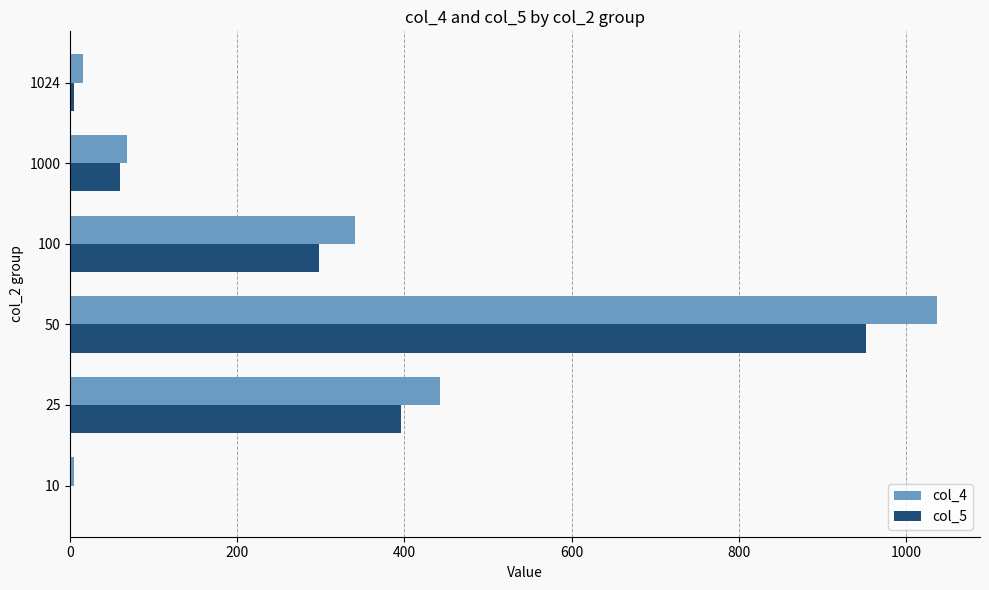

Is the value of col_5 at 100 greater than the value of col_4 at 1024?

Yes